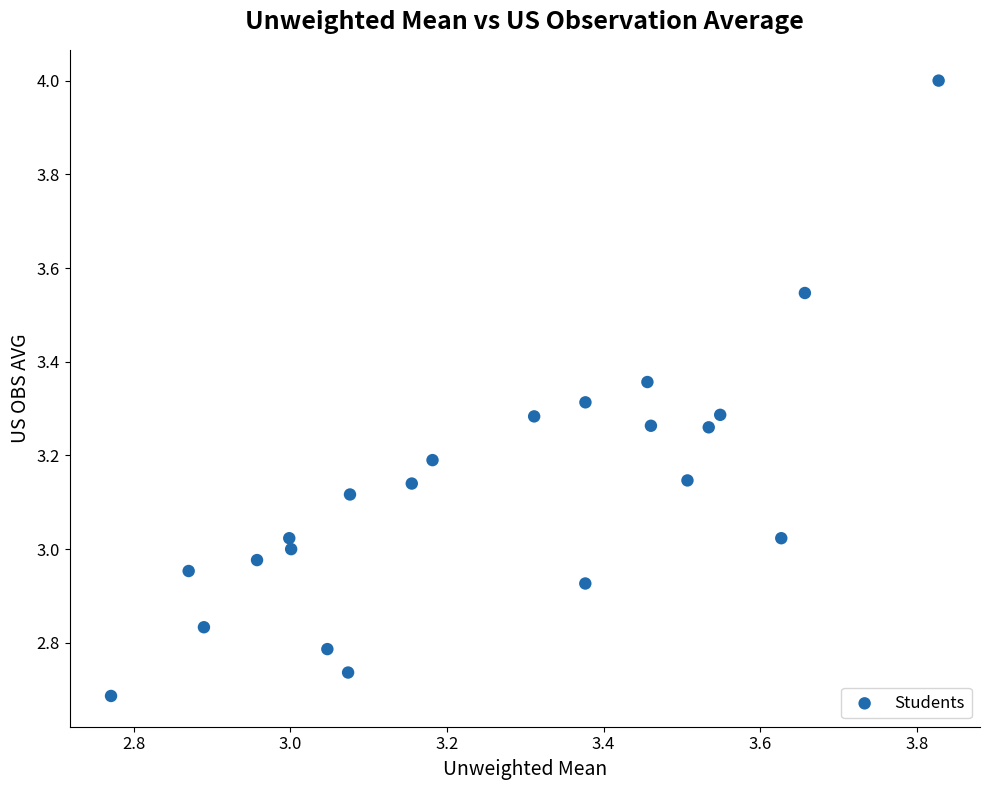

What is the range of Y values (max minus min)?

1.3